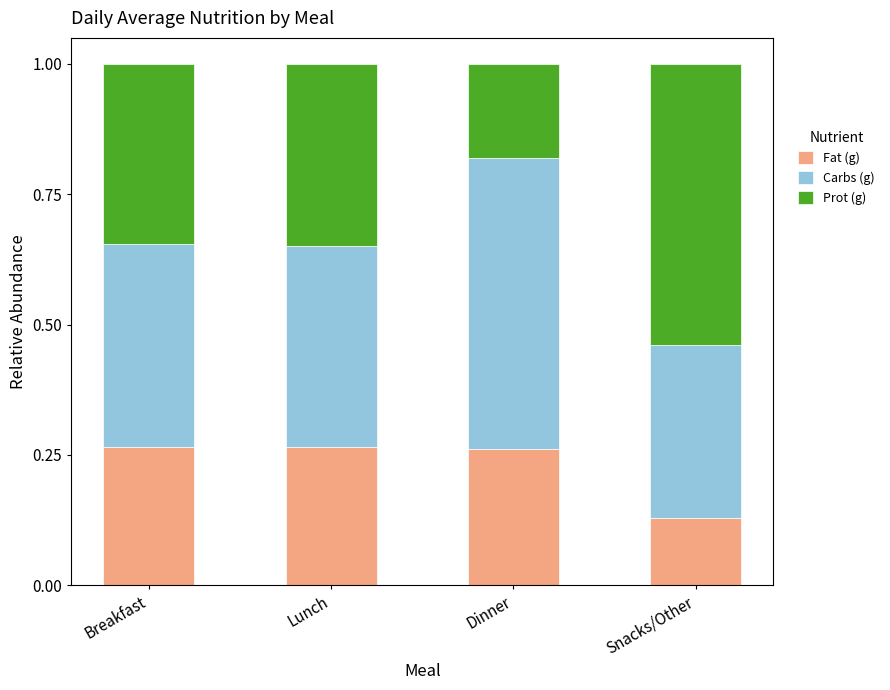

What is the total value across all series at Breakfast?

1.0